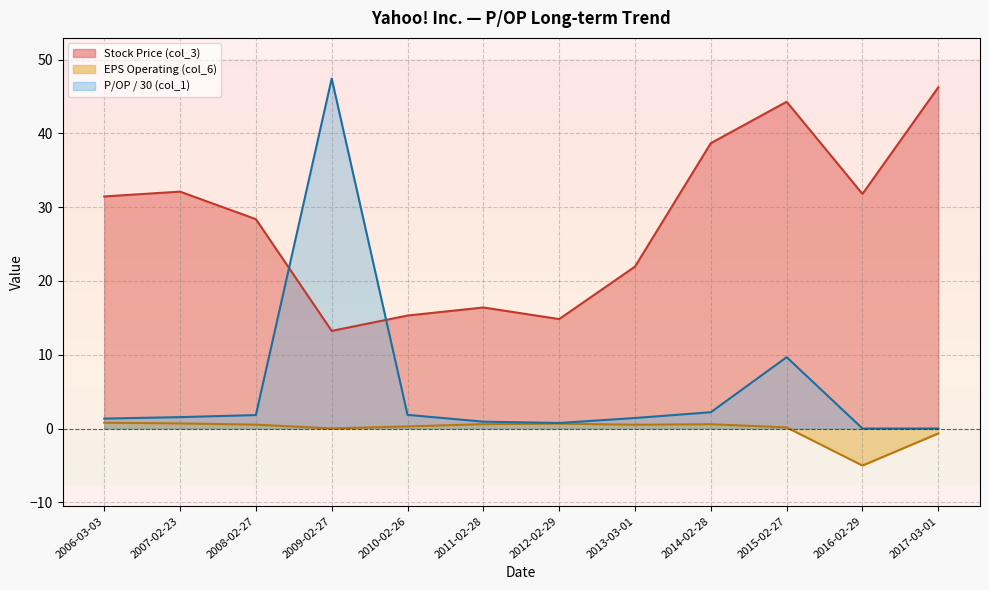

Which series changed the most between 2013-03-01 and 2016-02-29?

Stock Price (col_3)